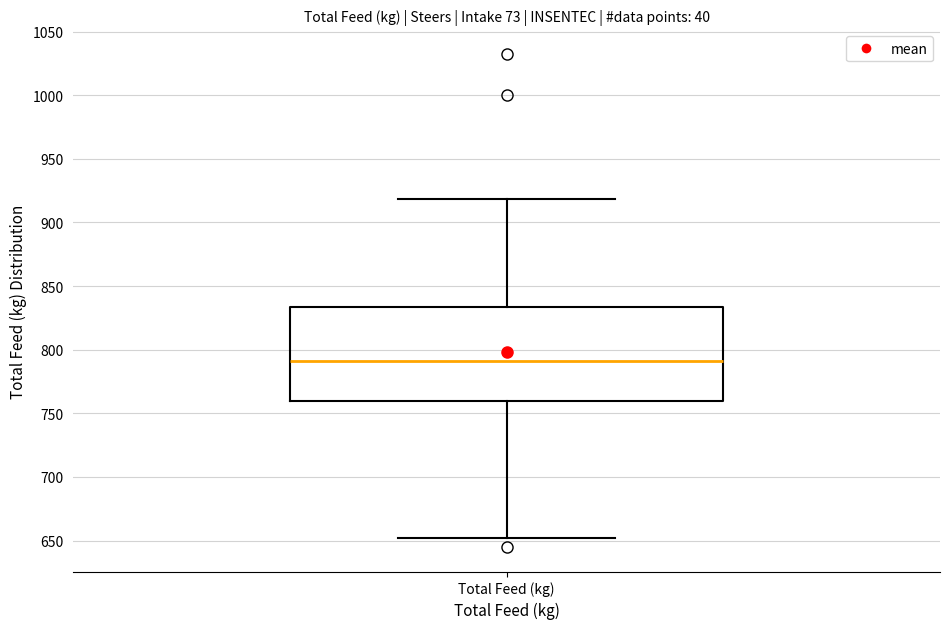

Transcribe this box plot: give where the median line is, the range the box spans, and where the two whiskers end, as read against the y-axis. The values are not printed on the chart, so give them approximately, as read against the axis.

median 790, box 760 to 835, whiskers 650 to 920